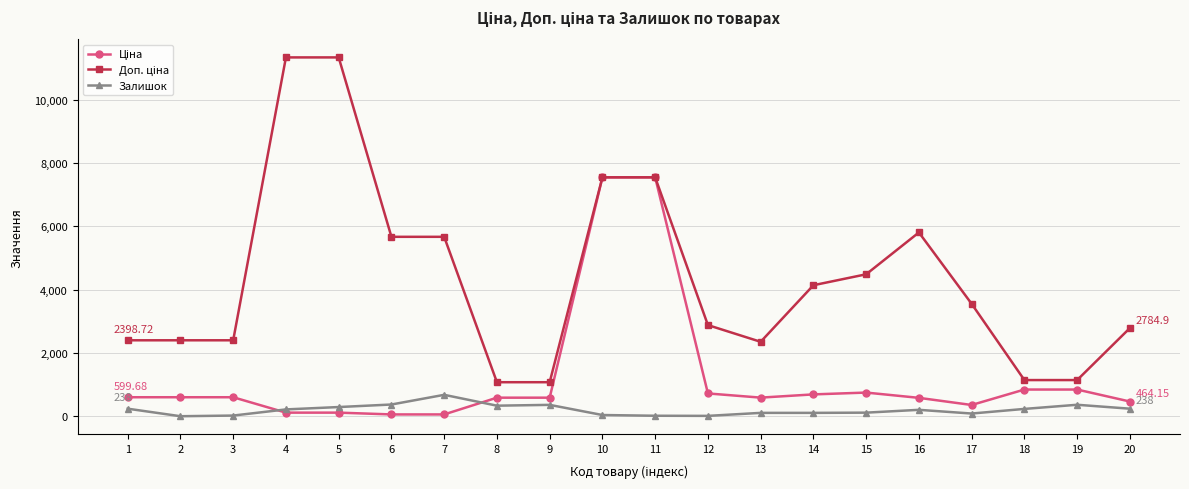

At which category does Залишок reach its first local peak?

7